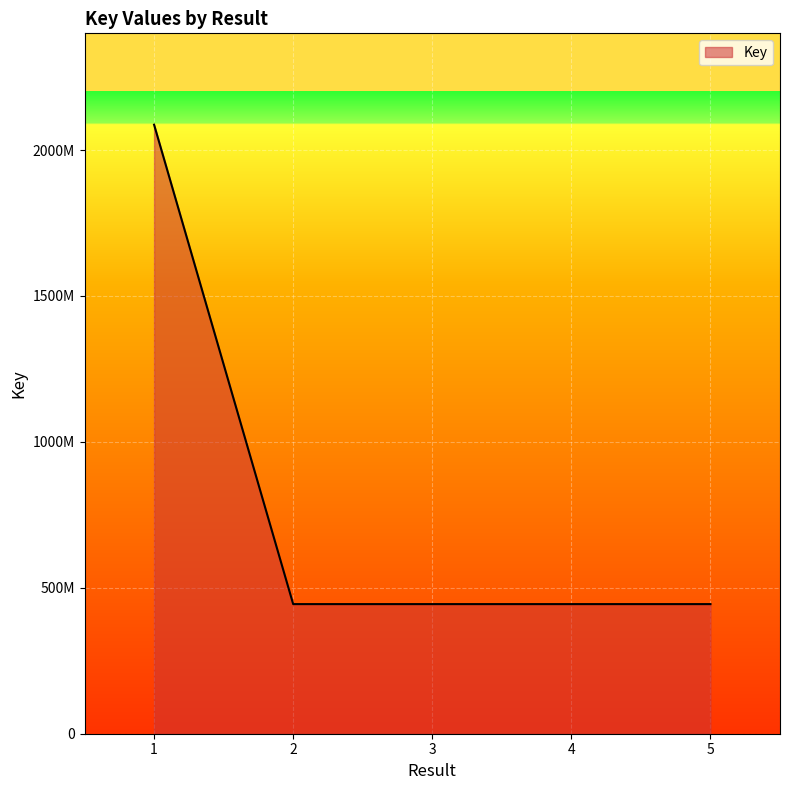

Does the chart display data point markers on the line(s)?

No